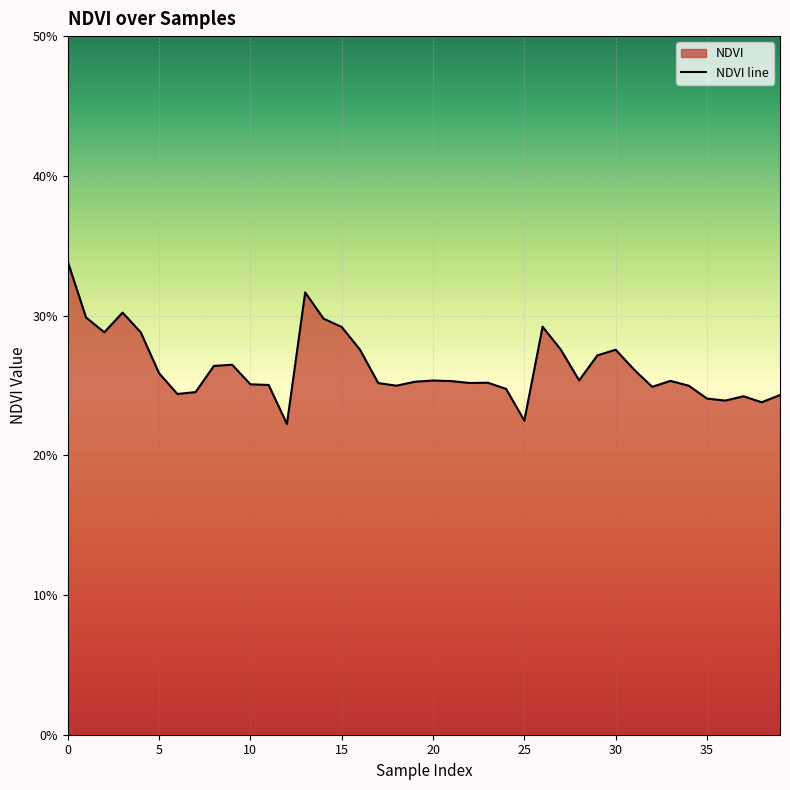

Does the chart display data point markers on the line(s)?

No